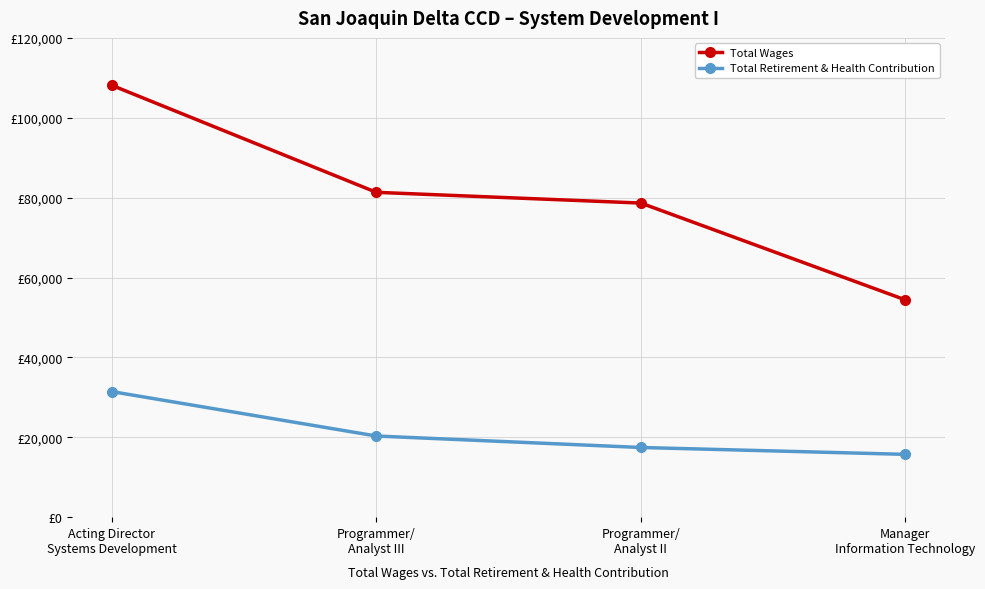

At how many categories does at least one series exceed 21732?

4